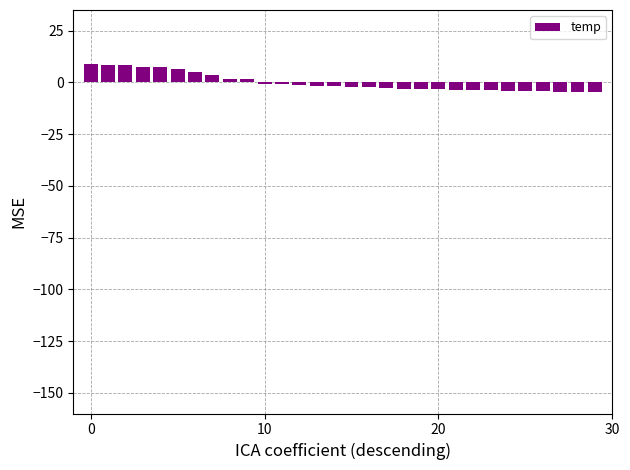

Count the number of categories in the chart.

30